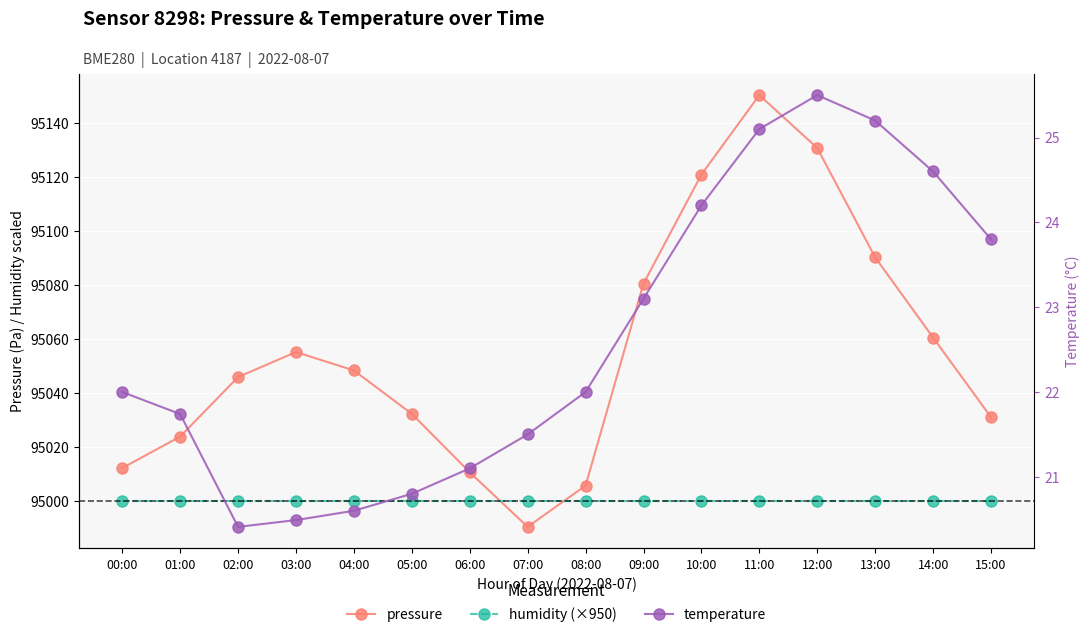

How many times do pressure and humidity (×950) cross each other?

2